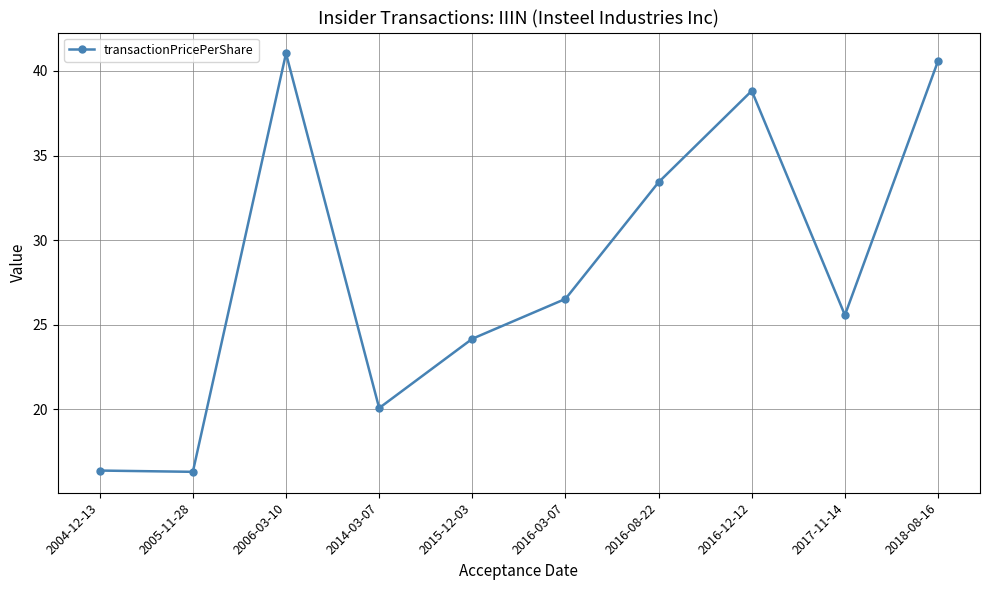

What is the difference between the second highest and minimum values?

24.3